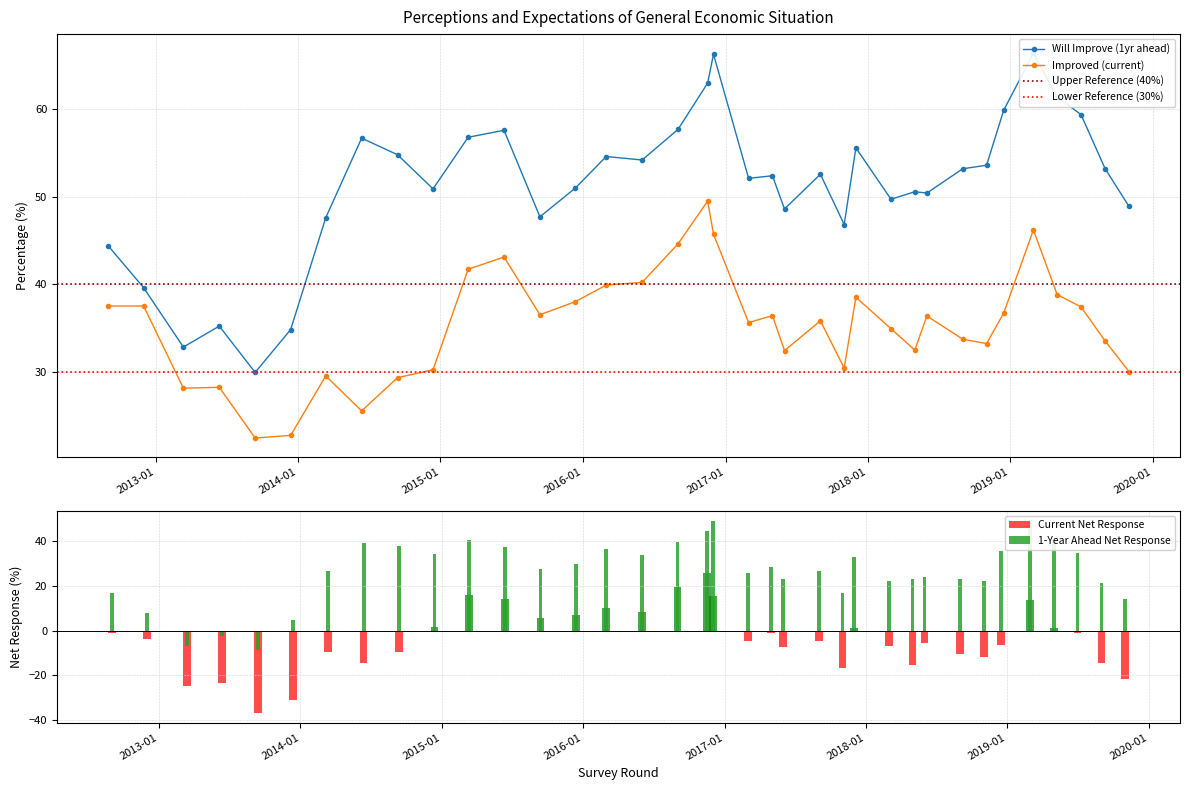

How many groups of bars are there?

36